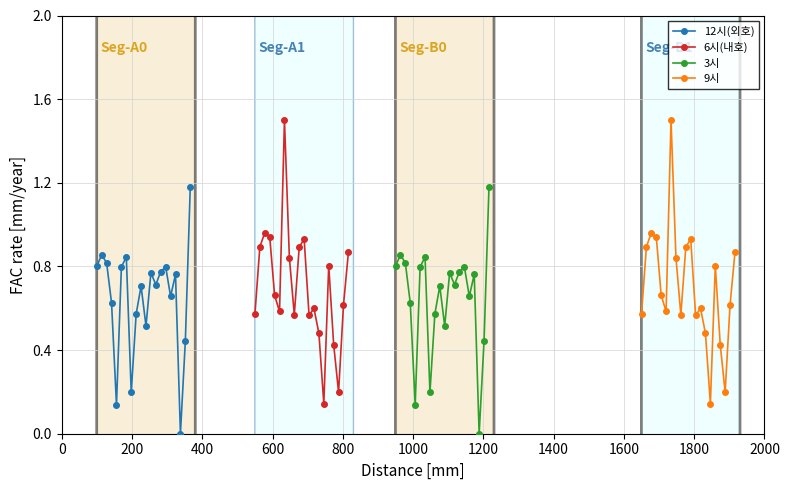

How many data points in 3시 are above 0?

19